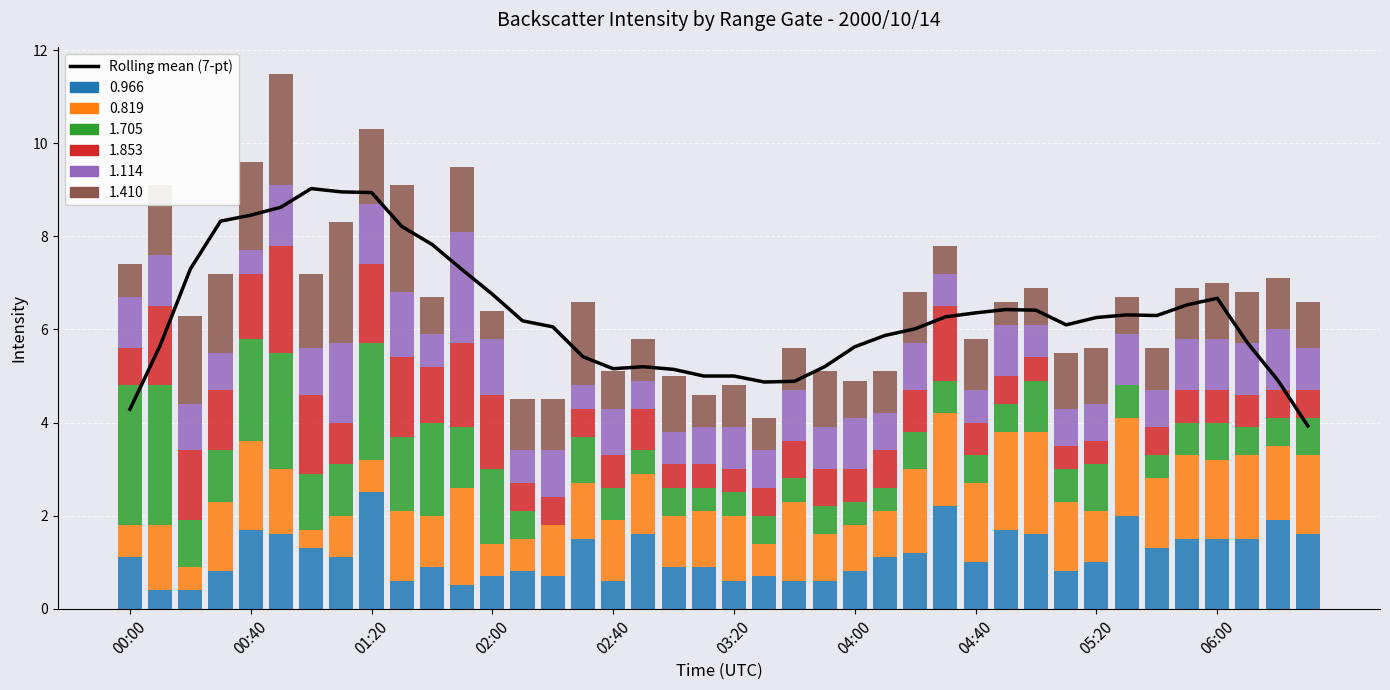

What is the ratio of the value at 15 to the value at 33?

0.9